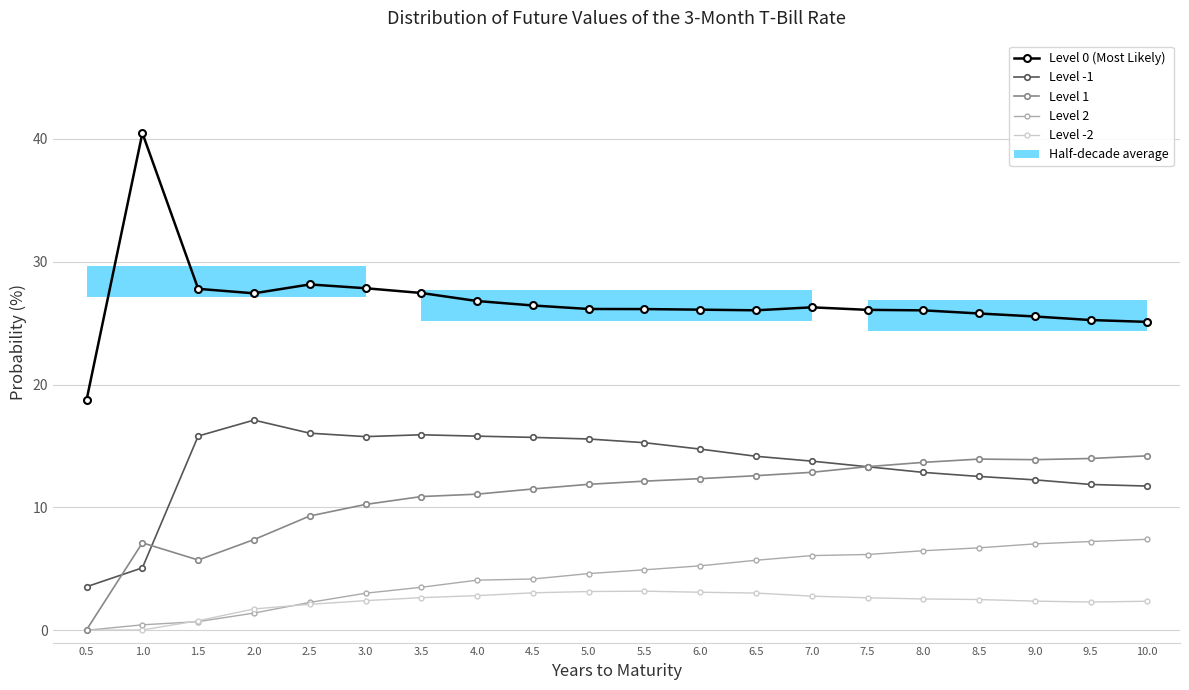

What is the difference between the highest and lowest values at 1.0?

40.4